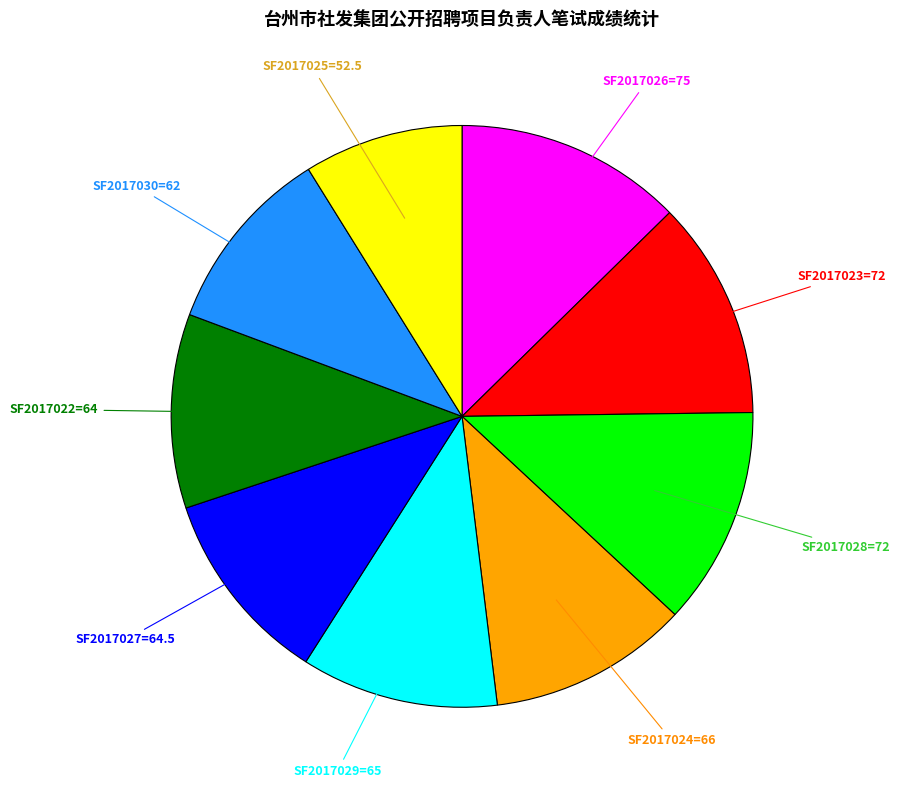

Does any single category account for the majority?

No